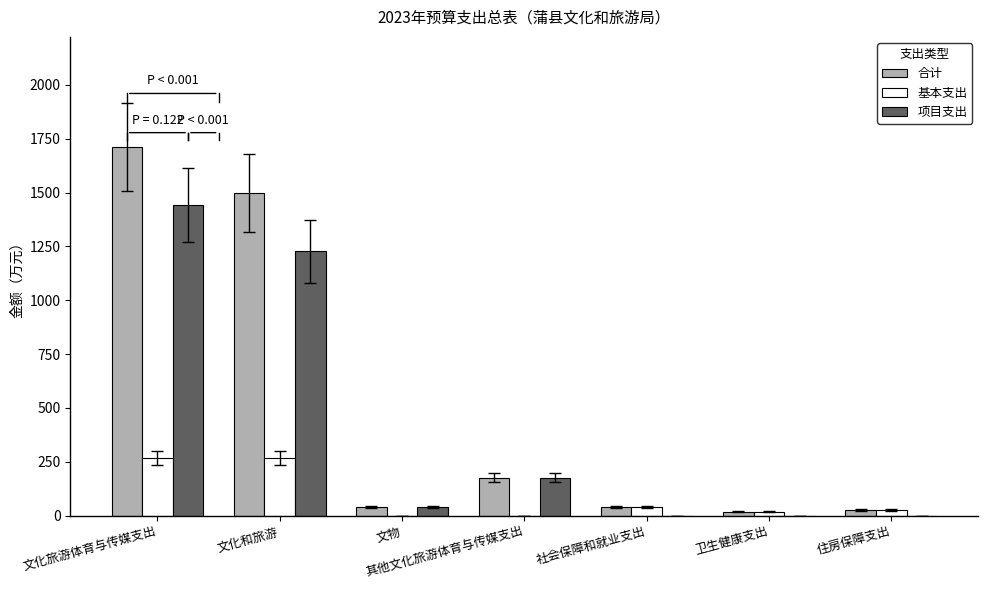

Which label corresponds to the largest value in the chart?

文化旅游体育与传媒支出